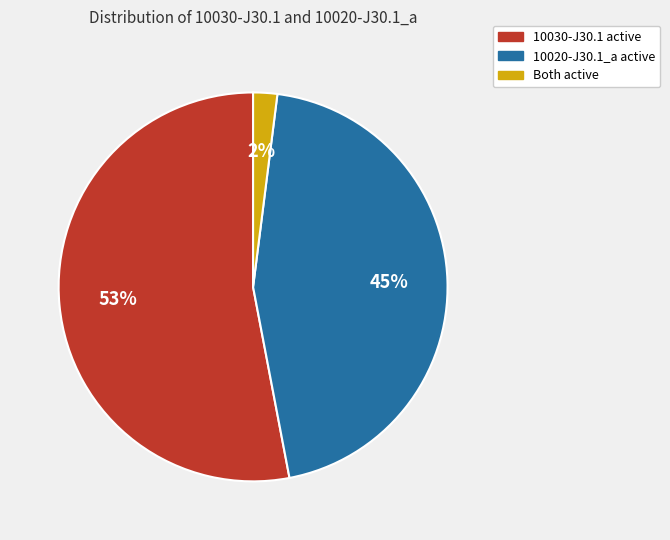

Is there any slice that represents more than half of the pie?

Yes